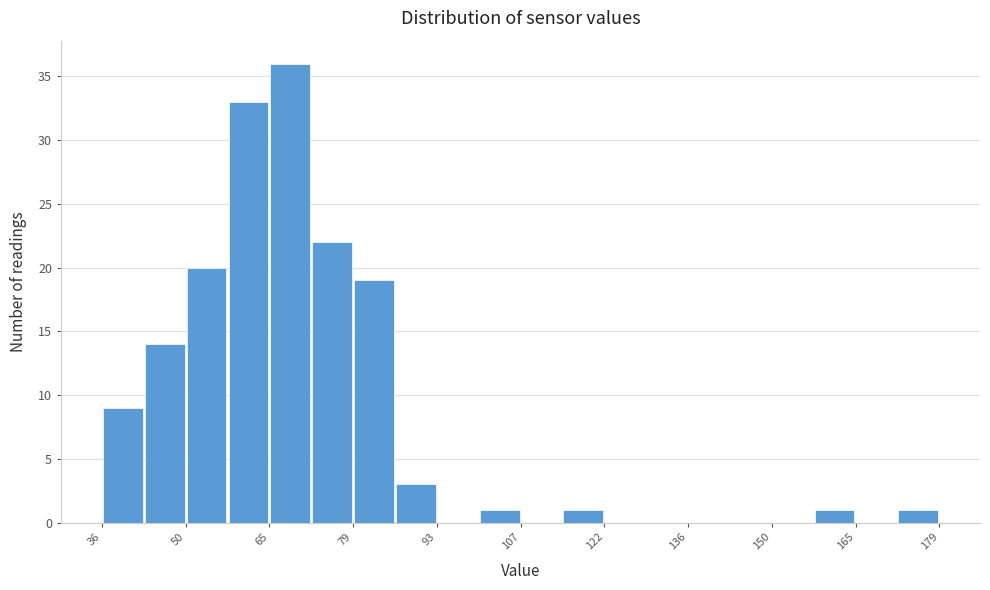

Read against the x-axis, roughly where is the centre of the tallest bar?

68